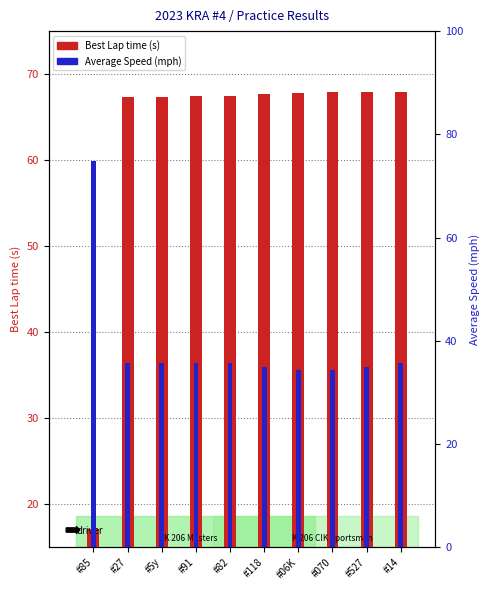

Rank the series by their average value, from highest to lowest.

Best Lap time, Average Speed